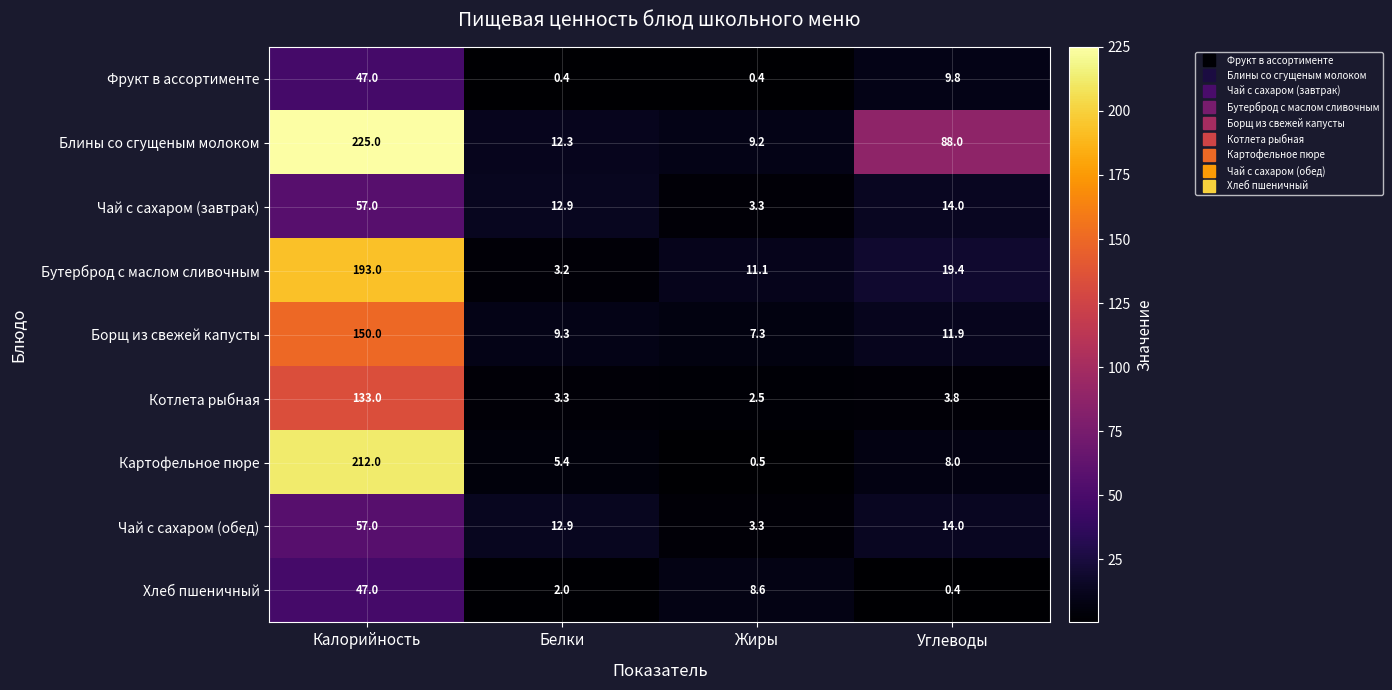

True or false: Котлета рыбная has a value of 3.3 at Белки.

True